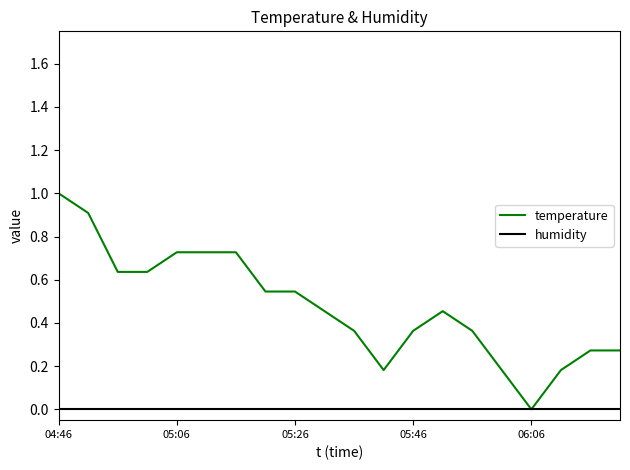

Which series has the largest total across all categories?

temperature